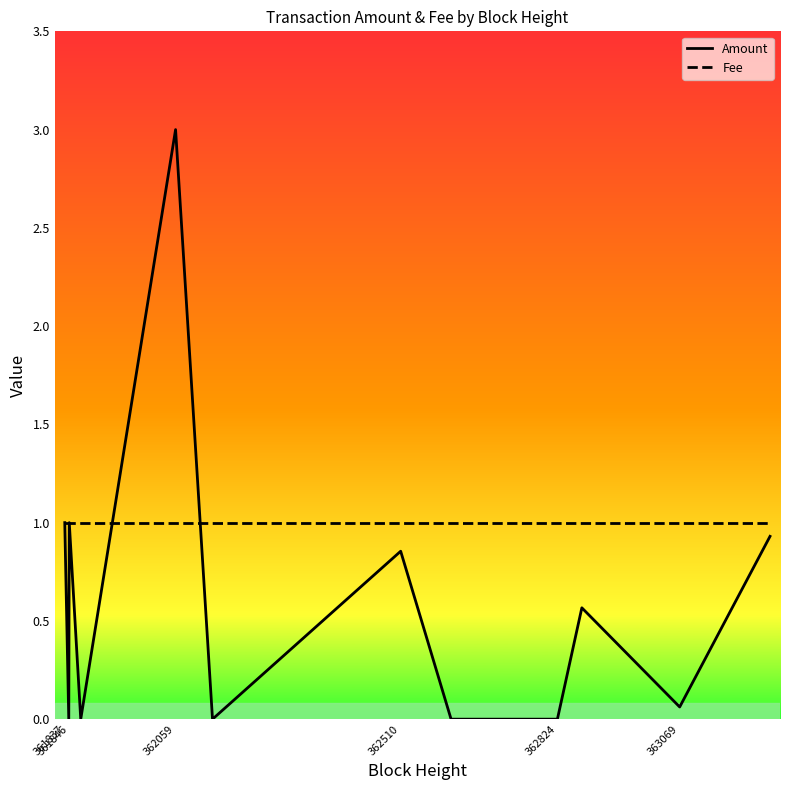

Which series has the largest total across all categories?

Fee